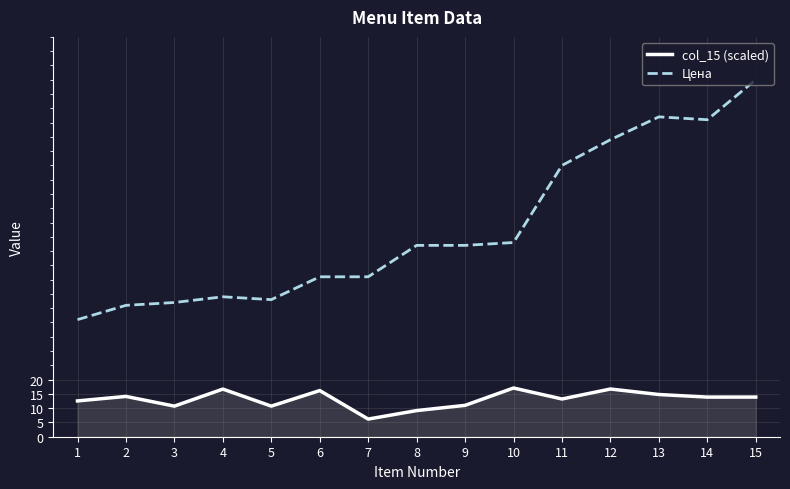

Between 7 and 10, which series saw the biggest shift?

Цена